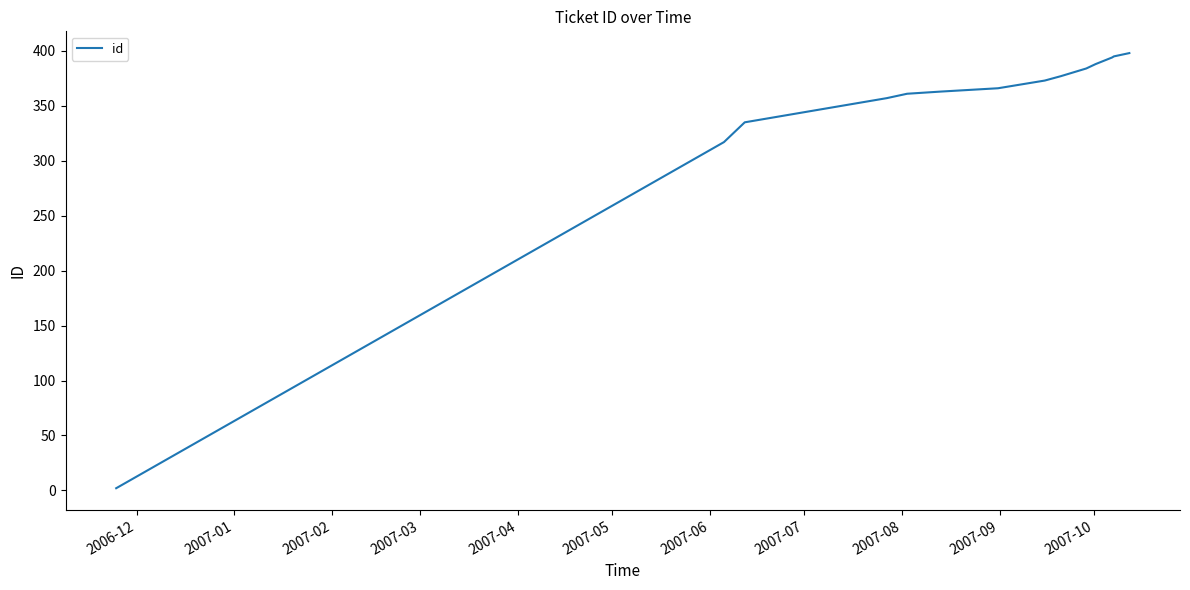

What is the maximum value shown in the chart?

398